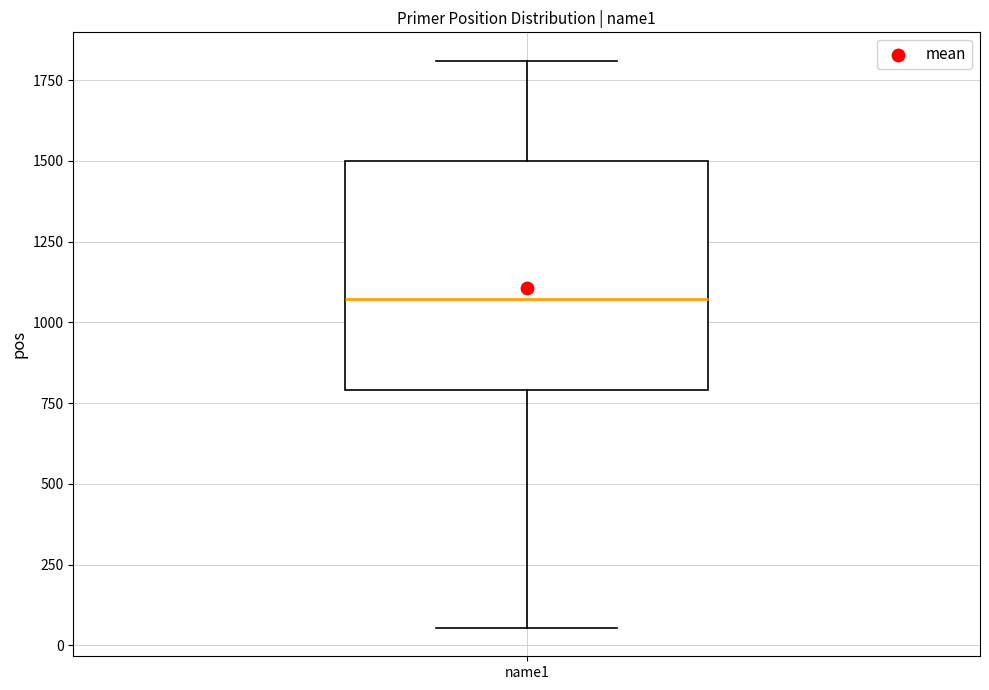

Transcribe this box plot: give where the median line is, the range the box spans, and where the two whiskers end, as read against the y-axis. The values are not printed on the chart, so give them approximately, as read against the axis.

median 1050, box 800 to 1500, whiskers 50 to 1800